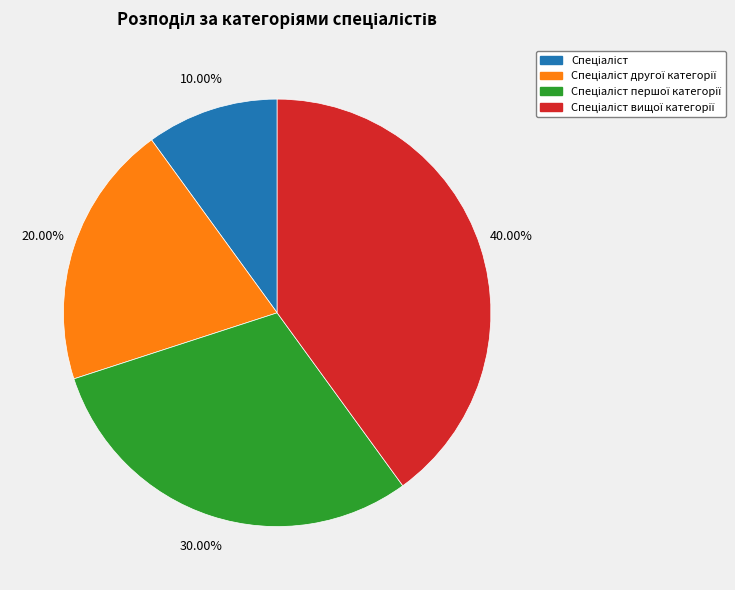

Does any single category account for the majority?

No